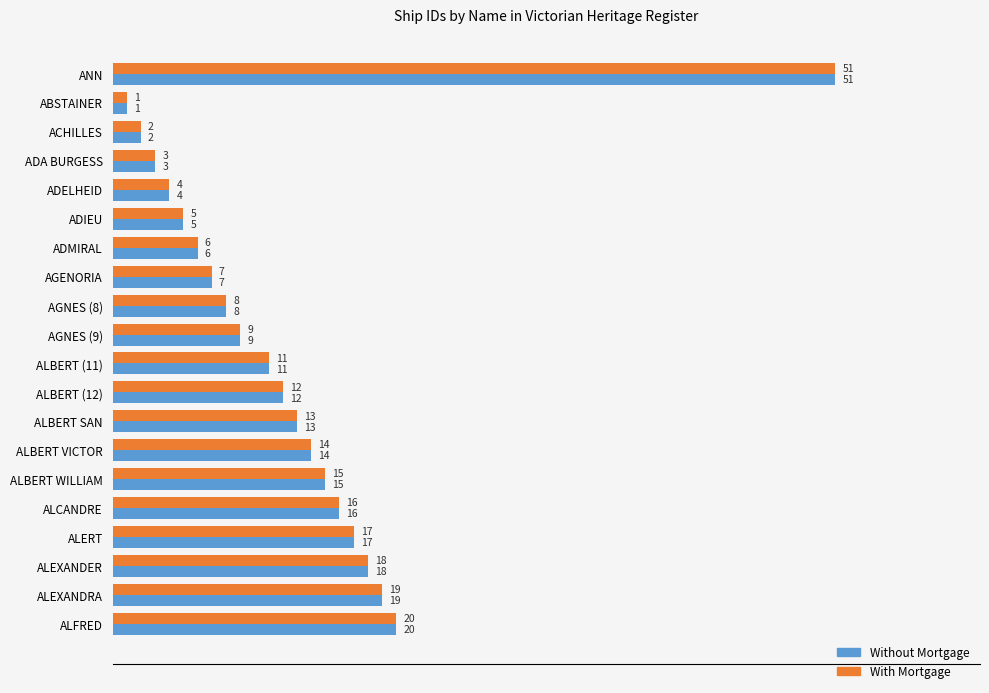

Count the number of data series in this chart.

2